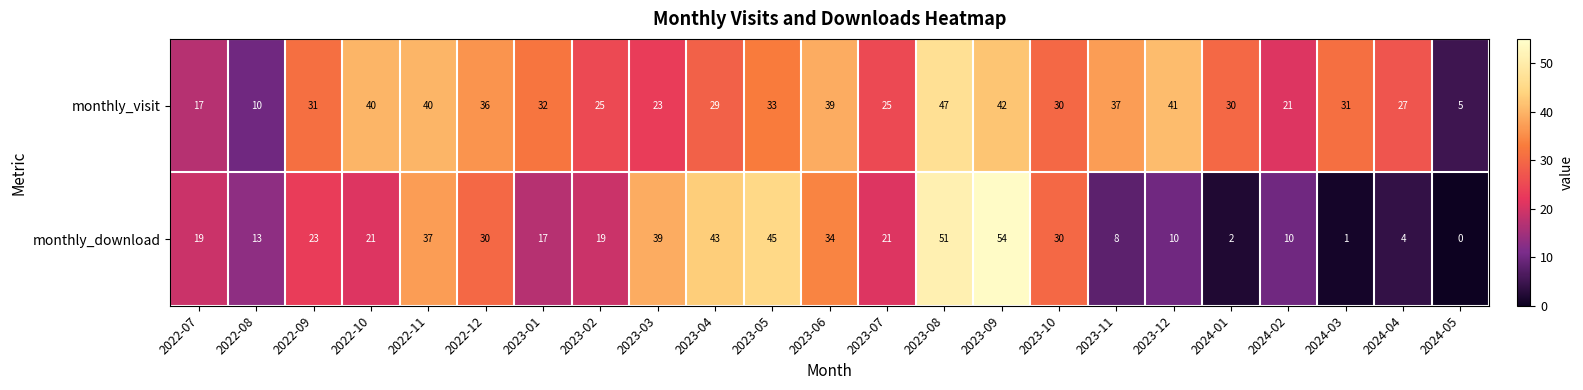

What is the sum of all monthly_visit values?

691